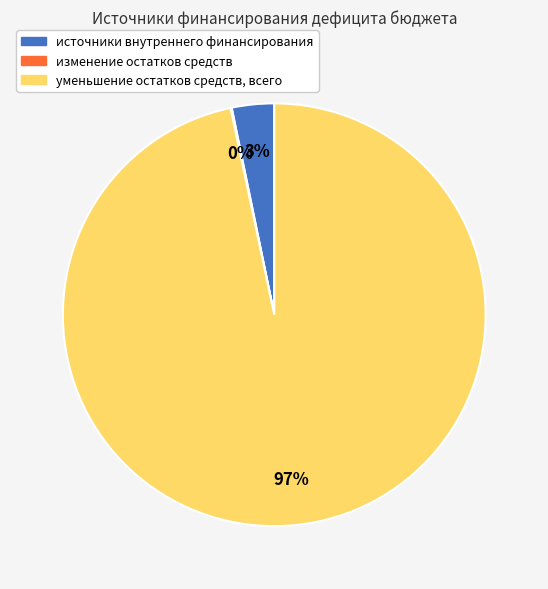

What is the largest slice in the pie chart?

уменьшение остатков средств, всего